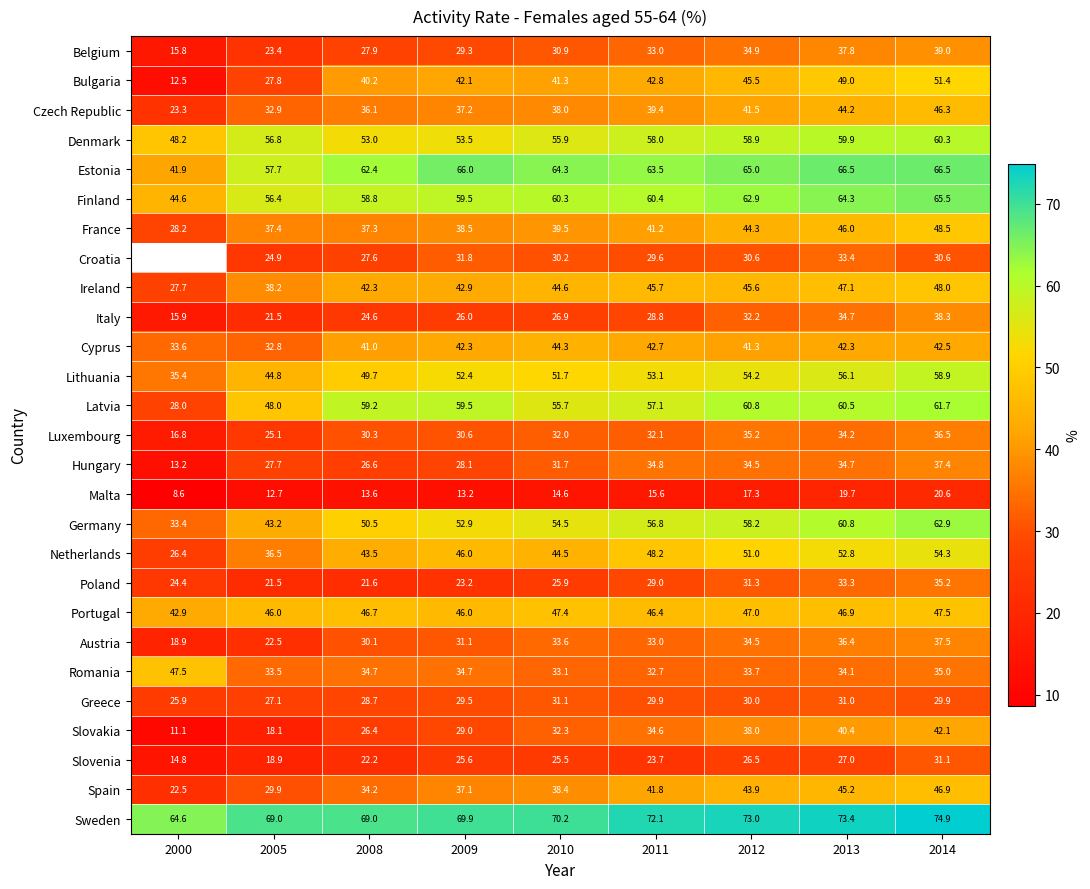

Which category has the lowest value across all series?

2000